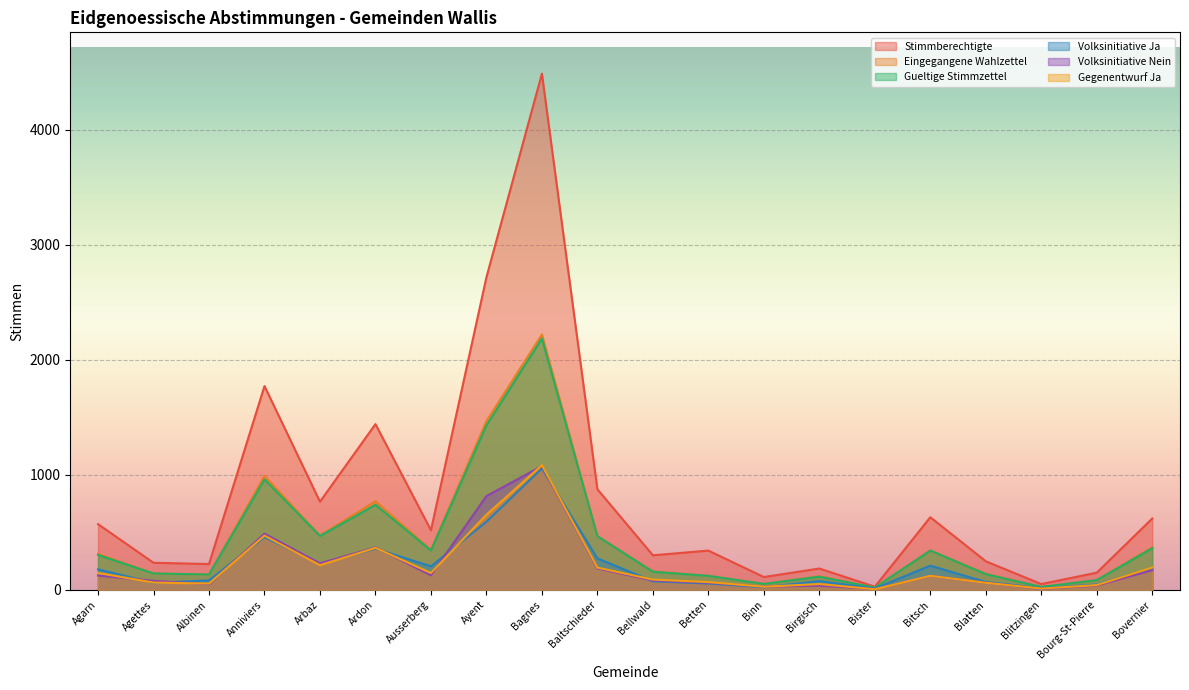

The value of Stimmberechtigte at Bellwald is 301. True or false?

True